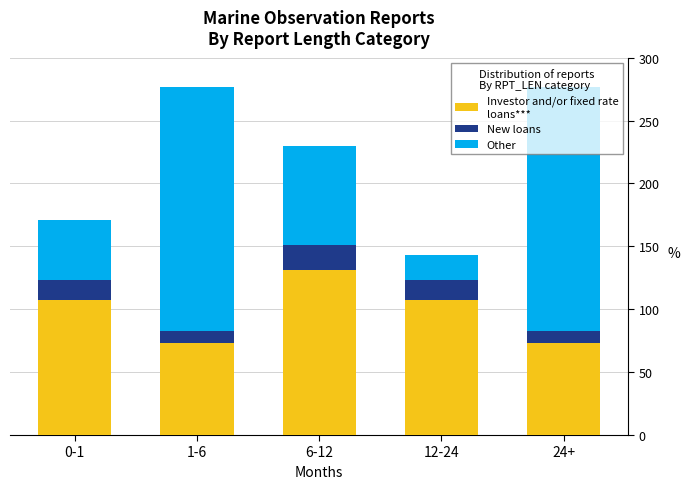

What is the total value across all series at 1-6?

277